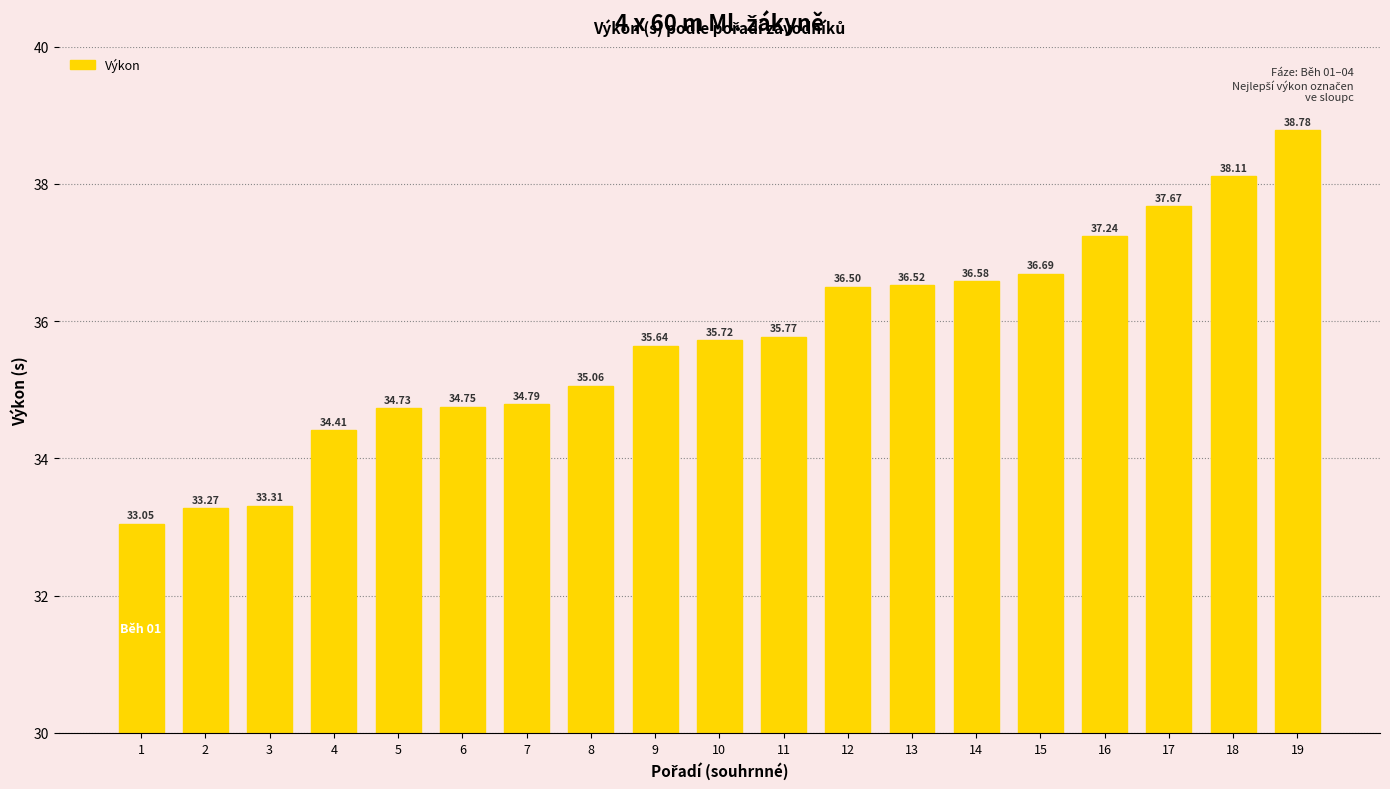

What is the change in value from 17 to 18?

+0.4